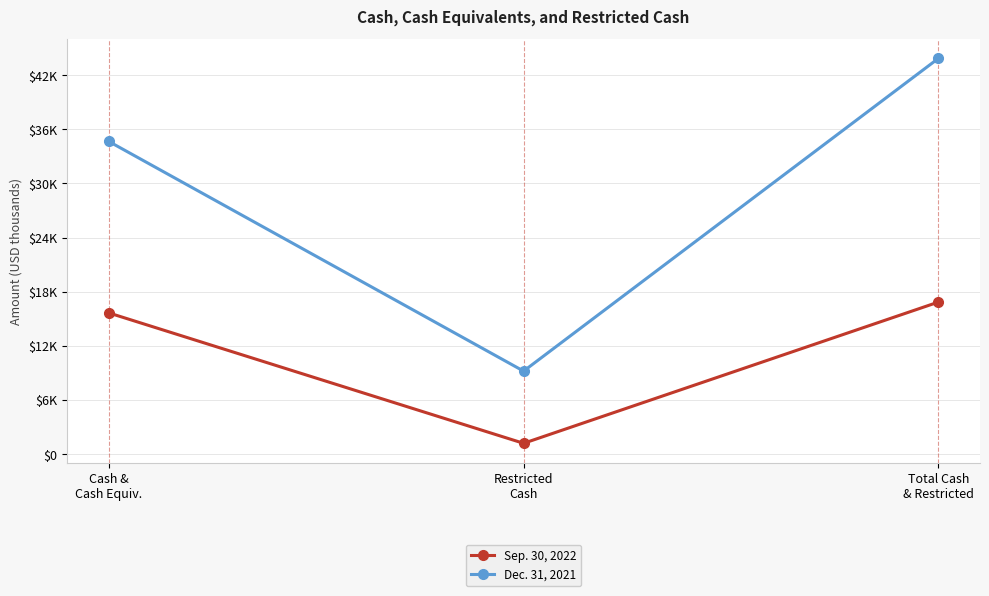

What are all the series names shown in the legend?

Sep. 30, 2022, Dec. 31, 2021